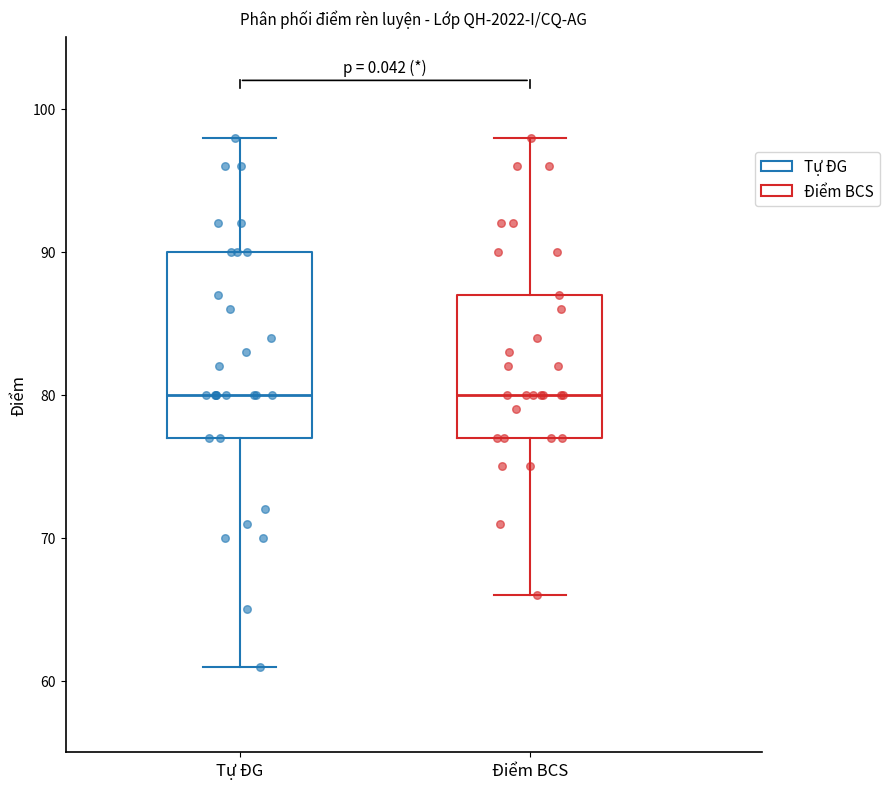

Where does the lower whisker of the box for Điểm BCS end on the y-axis? The values are not printed on the chart, so give them approximately, as read against the axis.

66